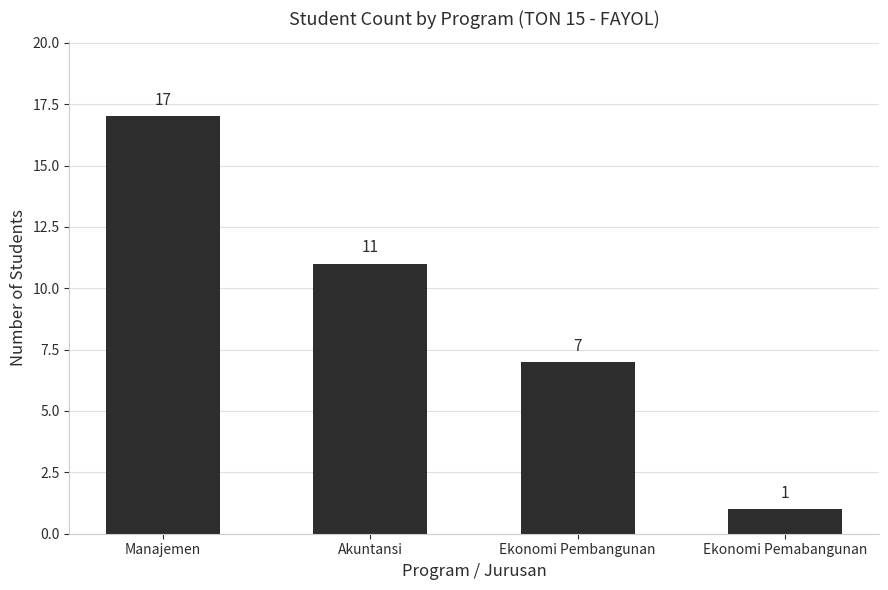

The value at Ekonomi Pemabangunan is 1. True or false?

True